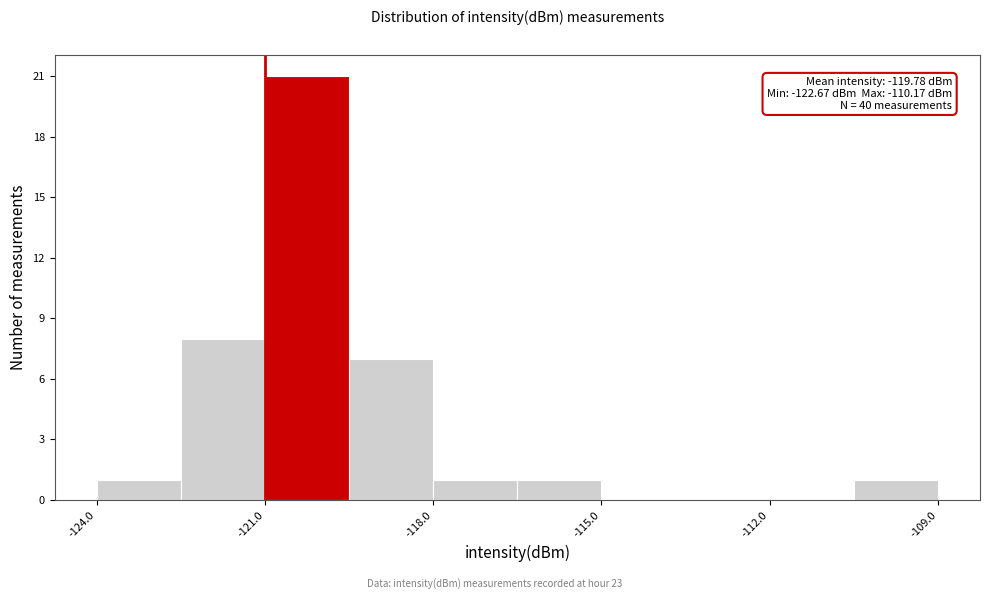

Read against the x-axis, roughly where is the centre of the tallest bar?

-120.0